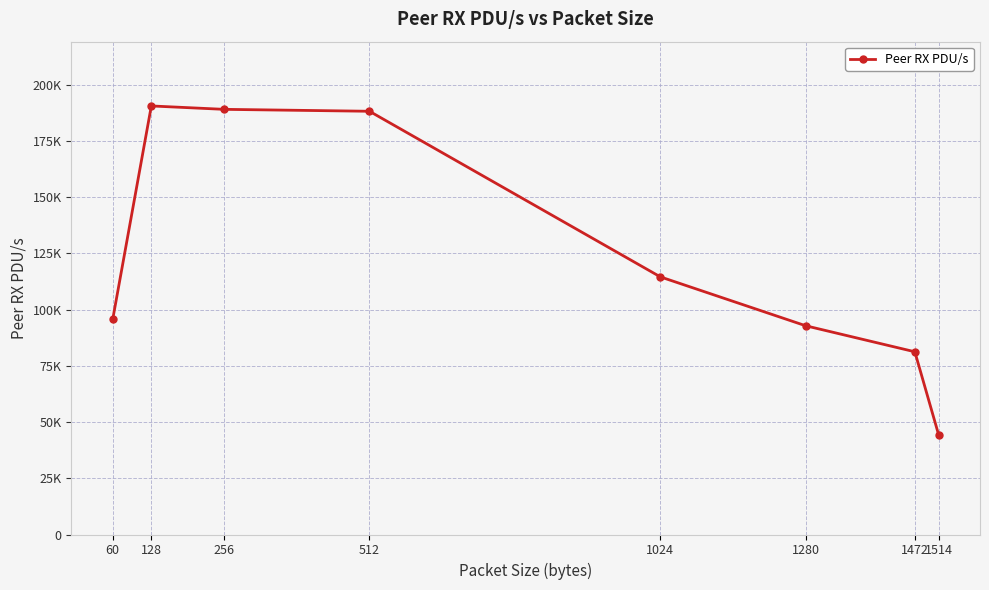

Does the chart have visible grid lines?

Yes